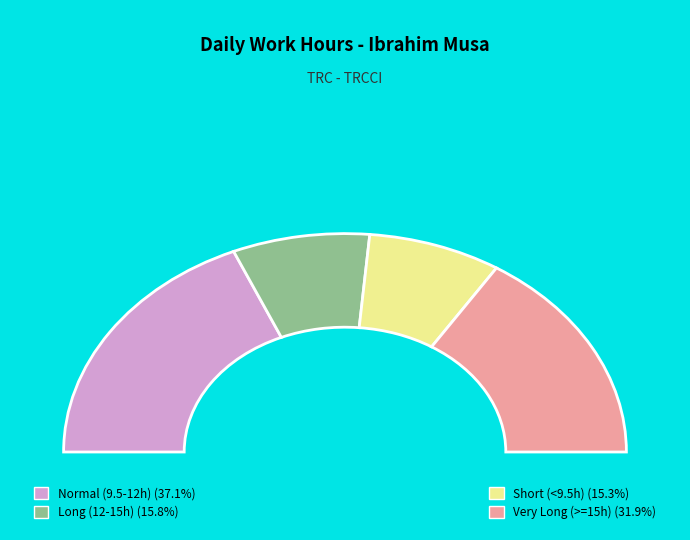

Is it true that Day 19 is 14% of the pie?

False